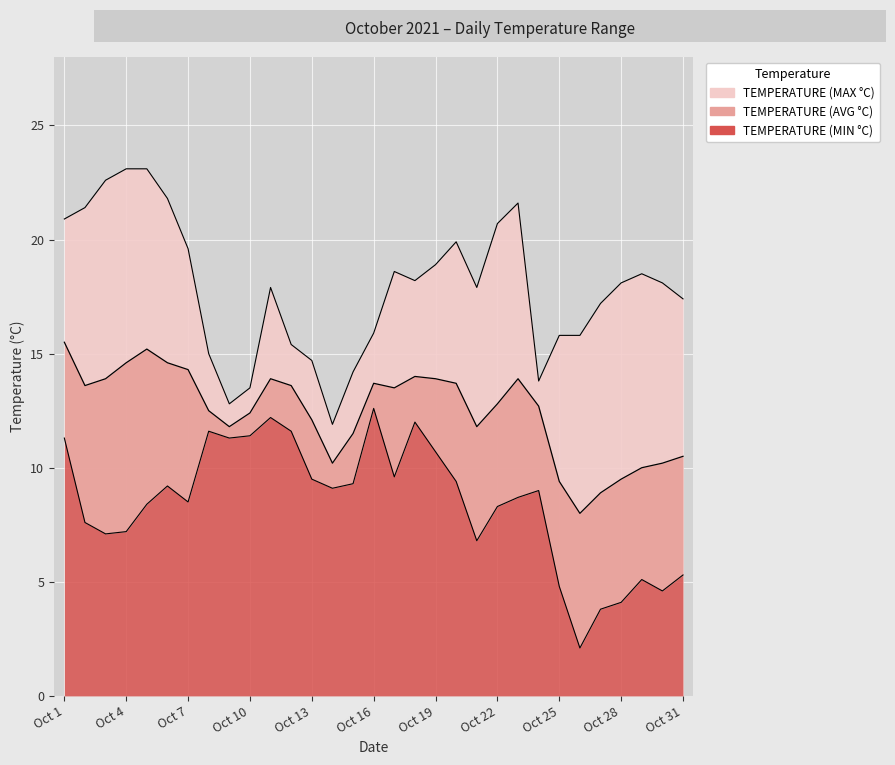

Reading left to right, what are all the values shown in this chart?

TEMPERATURE (MIN °C): 11.3	7.6	7.1	7.2	8.4	9.2	8.5	11.6	11.3	11.4	12.2	11.6	9.5	9.1	9.3	12.6	9.6	12.0	10.7	9.4	6.8	8.3	8.7	9.0	4.8	2.1	3.8	4.1	5.1	4.6	5.3
TEMPERATURE (AVG °C): 15.5	13.6	13.9	14.6	15.2	14.6	14.3	12.5	11.8	12.4	13.9	13.6	12.1	10.2	11.5	13.7	13.5	14.0	13.9	13.7	11.8	12.8	13.9	12.7	9.4	8.0	8.9	9.5	10.0	10.2	10.5
TEMPERATURE (MAX °C): 20.9	21.4	22.6	23.1	23.1	21.8	19.6	15.0	12.8	13.5	17.9	15.4	14.7	11.9	14.2	15.9	18.6	18.2	18.9	19.9	17.9	20.7	21.6	13.8	15.8	15.8	17.2	18.1	18.5	18.1	17.4